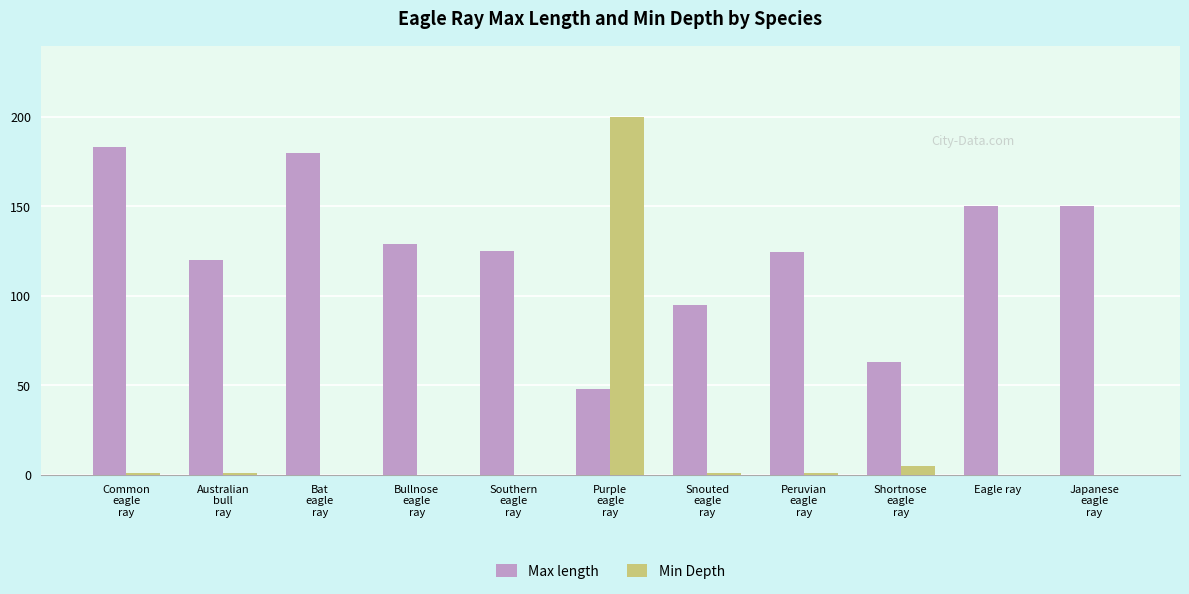

Is it true that Min Depth equals 1.0 at Peruvian
eagle
ray?

True